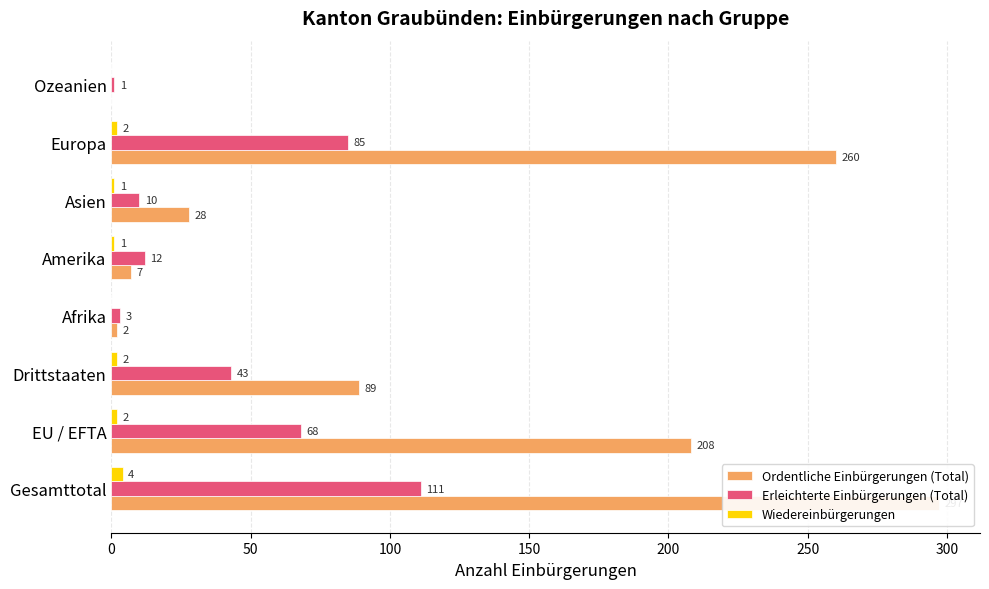

Which series has the largest total across all categories?

Ordentliche Einbürgerungen (Total)